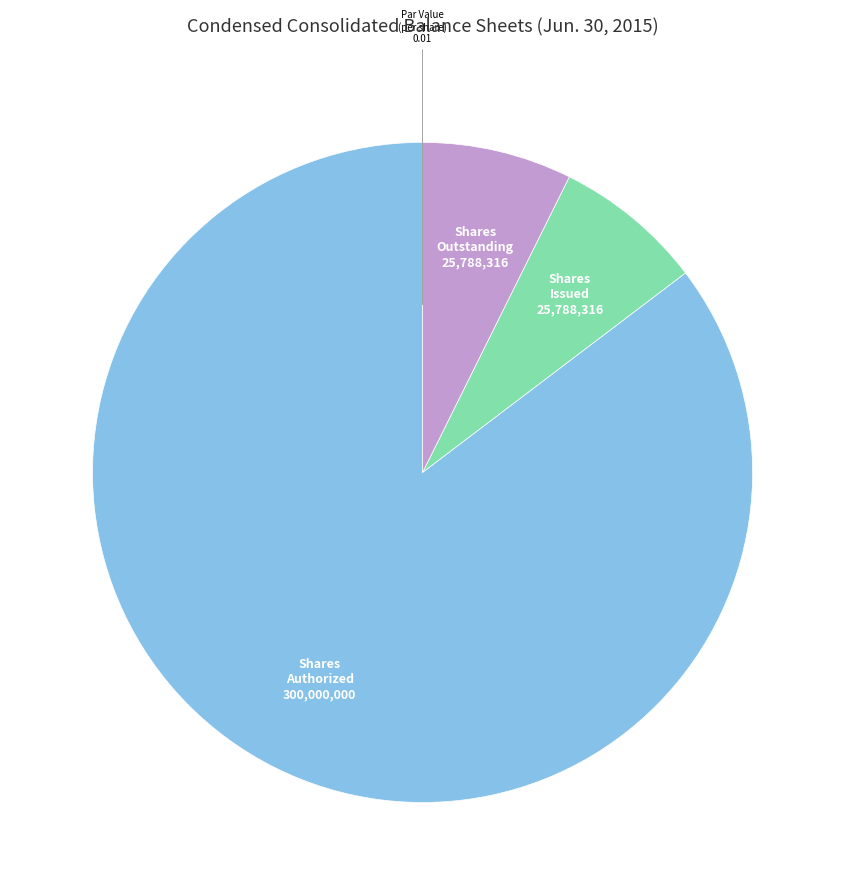

Which slice is the largest?

Shares Authorized